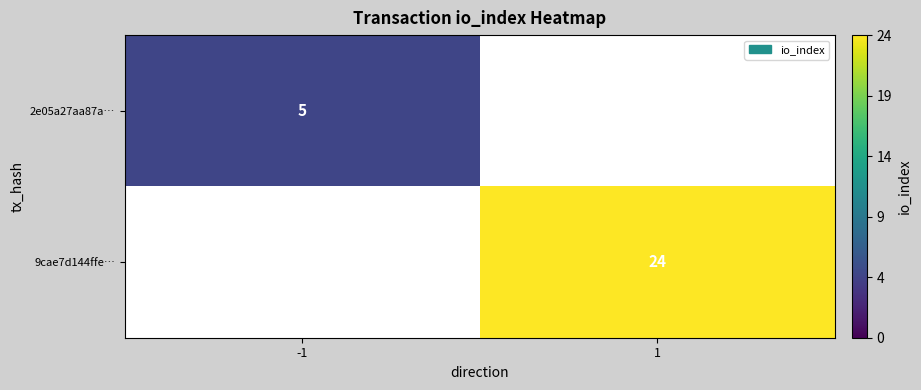

True or false: 2e05a27aa87a… has a value of 5 at -1.

True